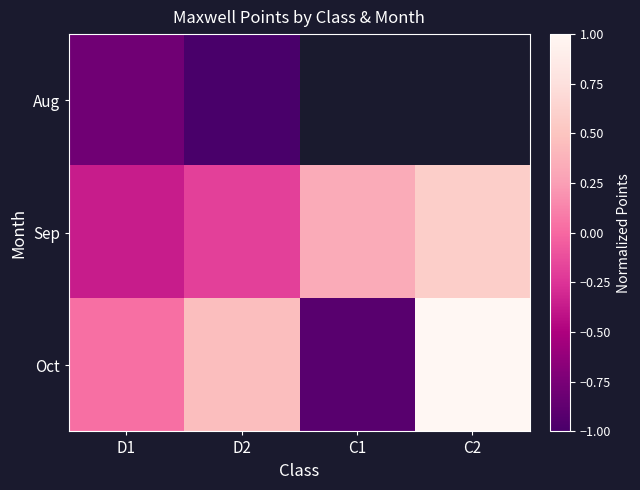

How many values in Sep are above zero?

2